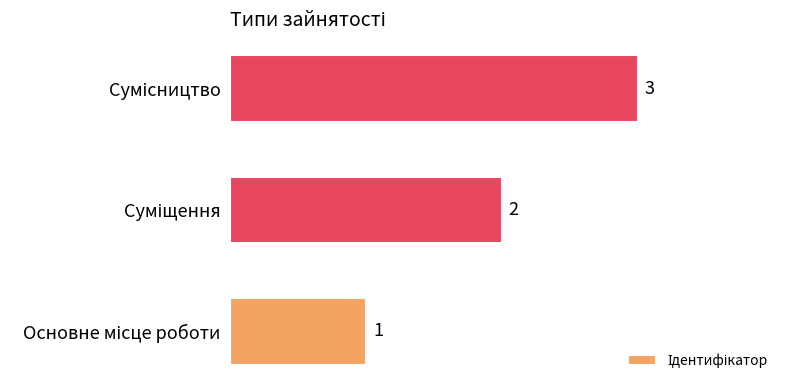

What is the greatest value displayed?

3